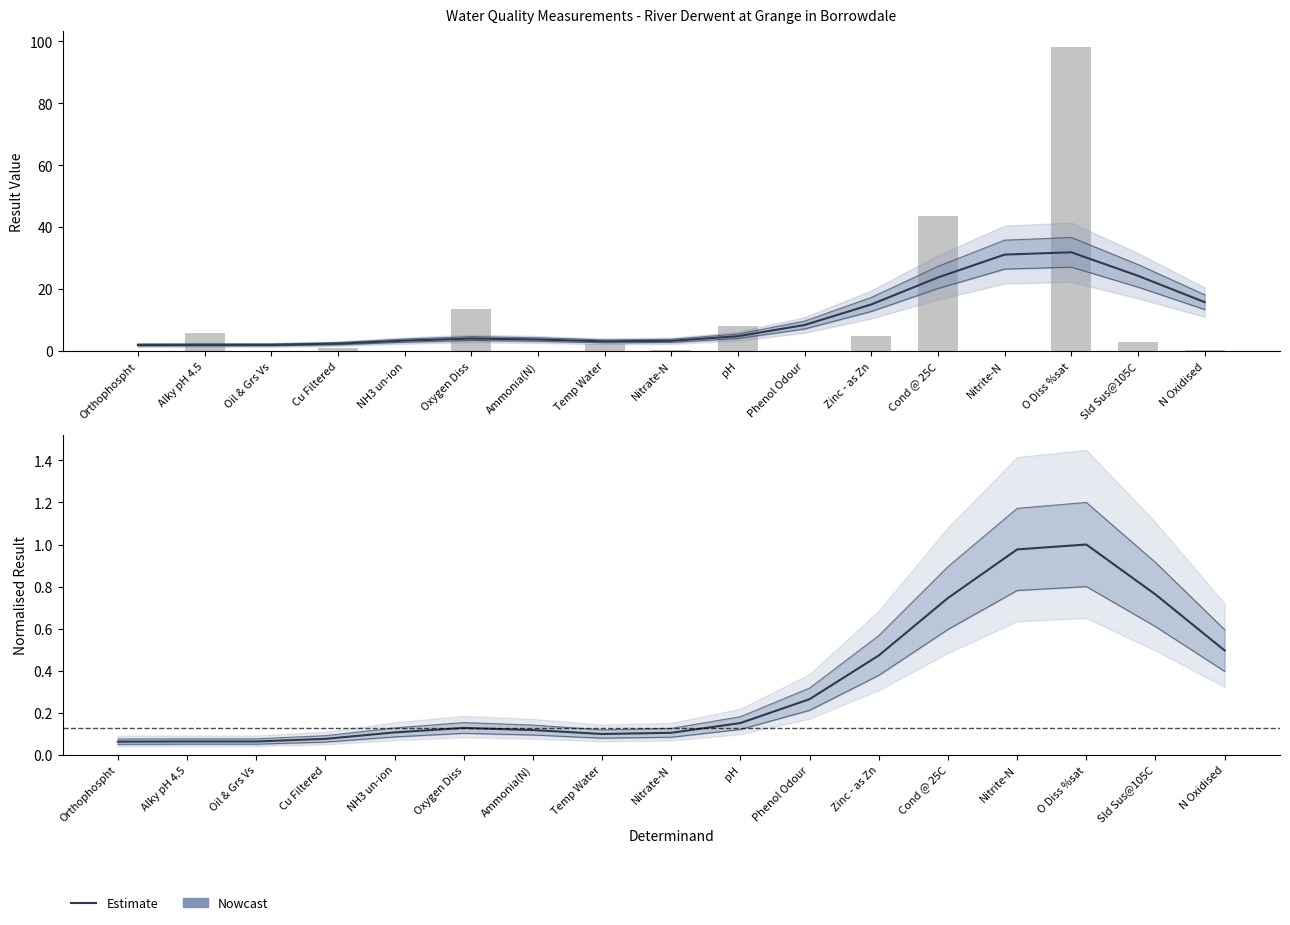

What position from the left is Orthophospht?

1